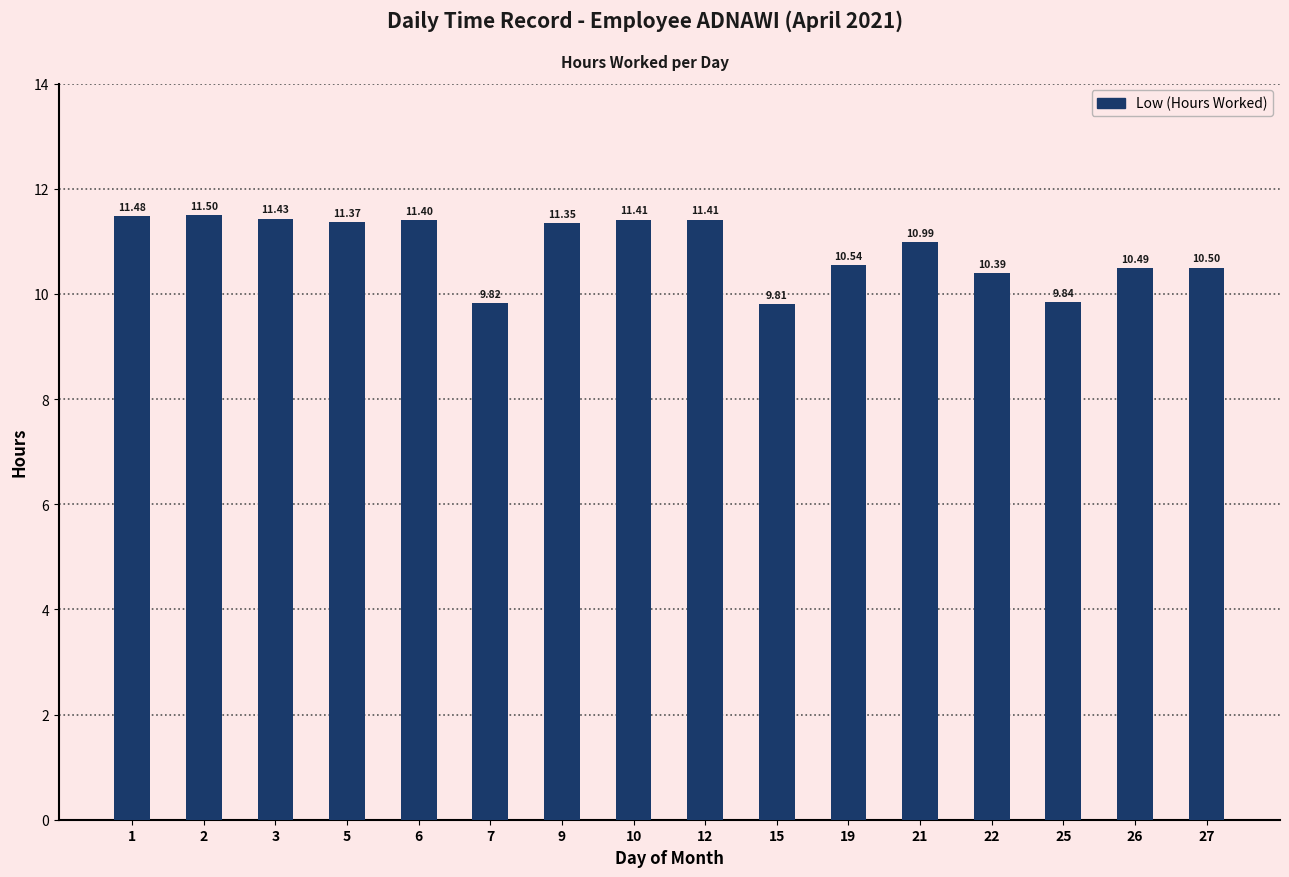

Does the chart contain stacked bars?

No